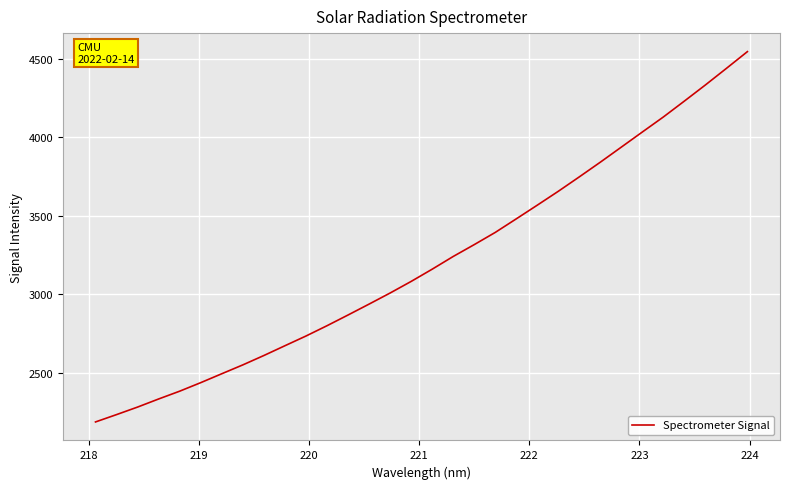

What is the minimum value shown in the chart?

2188.2